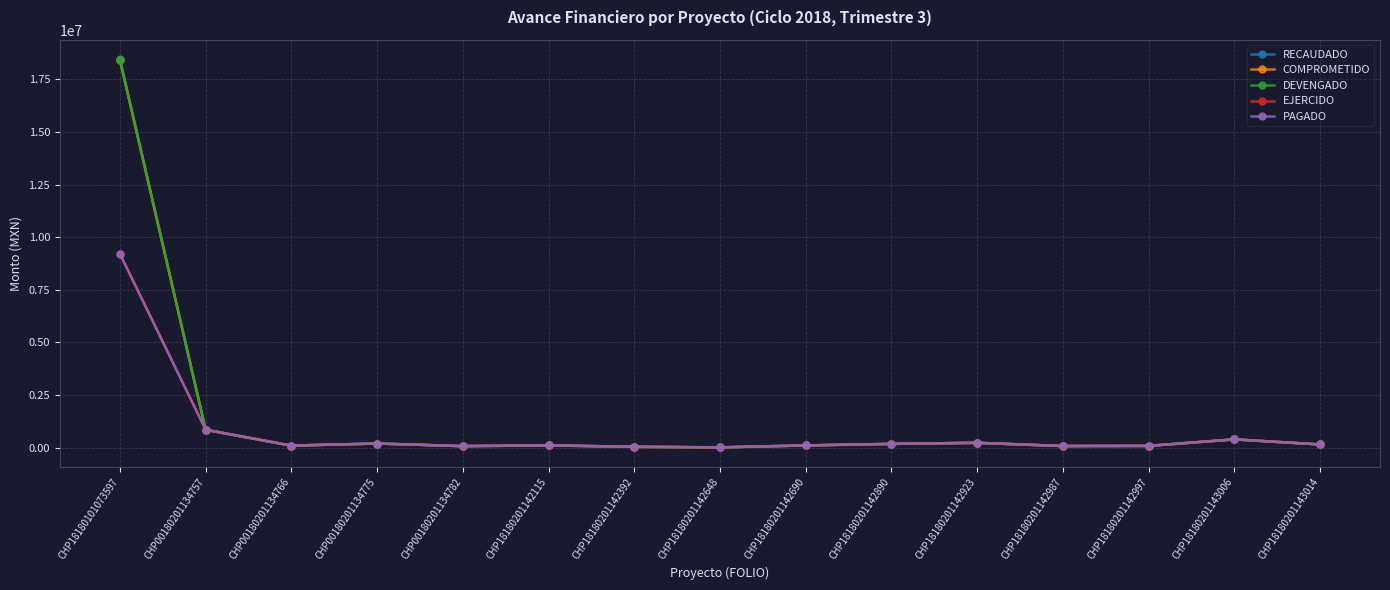

Reading left to right, list all the values displayed in this chart.

RECAUDADO: 18454379.0	852231.7	99570.0	200000.0	75851.3	111579.8	43731.7	16824.3	108881.0	182205.5	233344.4	80229.2	86354.1	396545.5	155528.2
COMPROMETIDO: 18423000.0	852231.7	99570.0	200000.0	75851.3	111579.8	43731.7	16824.3	108881.0	182205.5	233344.4	80229.2	86354.1	396545.5	155528.2
DEVENGADO: 18423000.0	852231.7	99570.0	200000.0	75851.3	111579.8	43731.7	16824.3	108881.0	182205.5	233344.4	80229.2	86354.1	396545.5	155528.2
EJERCIDO: 9211500.0	852231.7	99570.0	200000.0	75851.3	111579.8	43731.7	16824.3	108881.0	182205.5	233344.4	80229.2	86354.1	396545.5	155528.2
PAGADO: 9211500.0	852231.7	99570.0	200000.0	75851.3	111579.8	43731.7	16824.3	108881.0	182205.5	233344.4	80229.2	86354.1	396545.5	155528.2